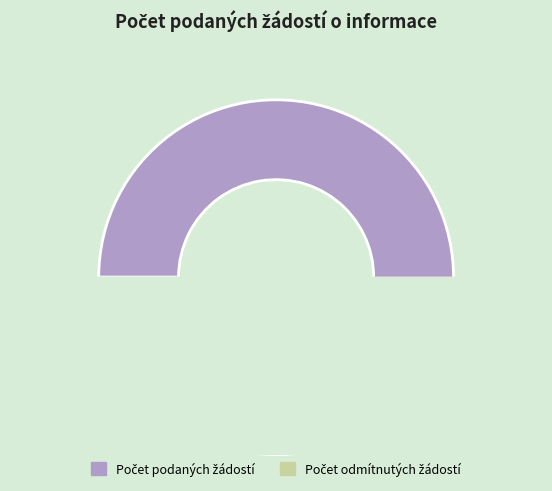

True or false: 2016 accounts for 21% of the total.

False